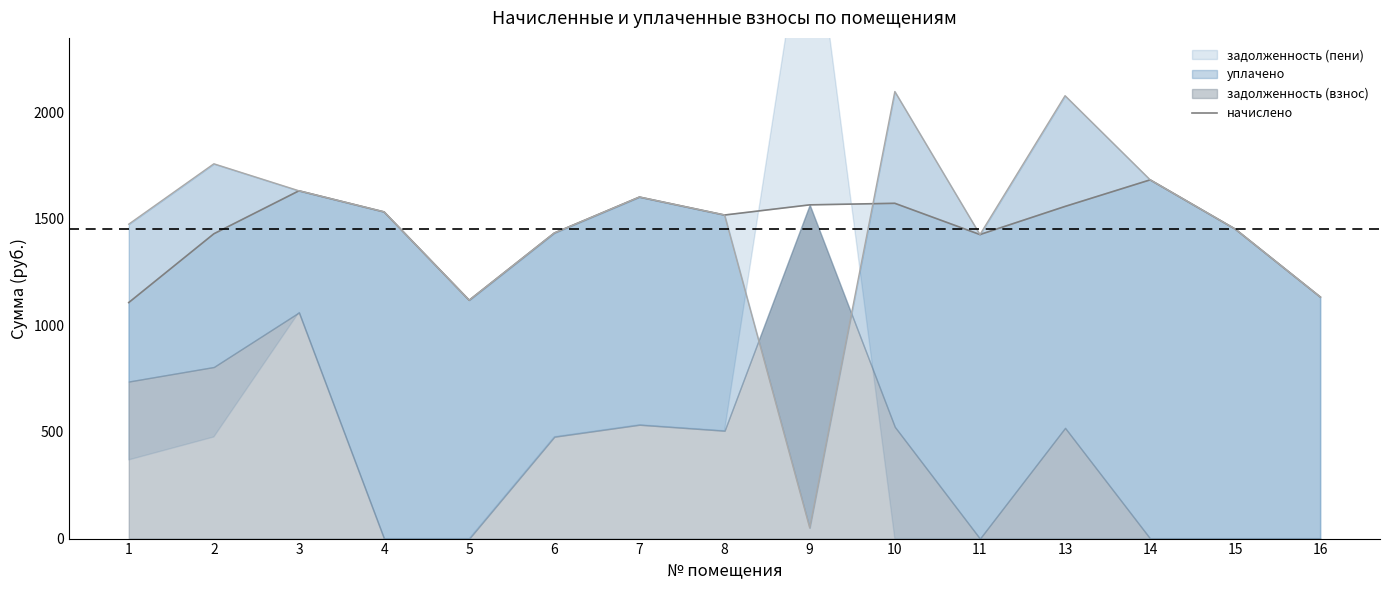

Where does the data first go above 1517?

3